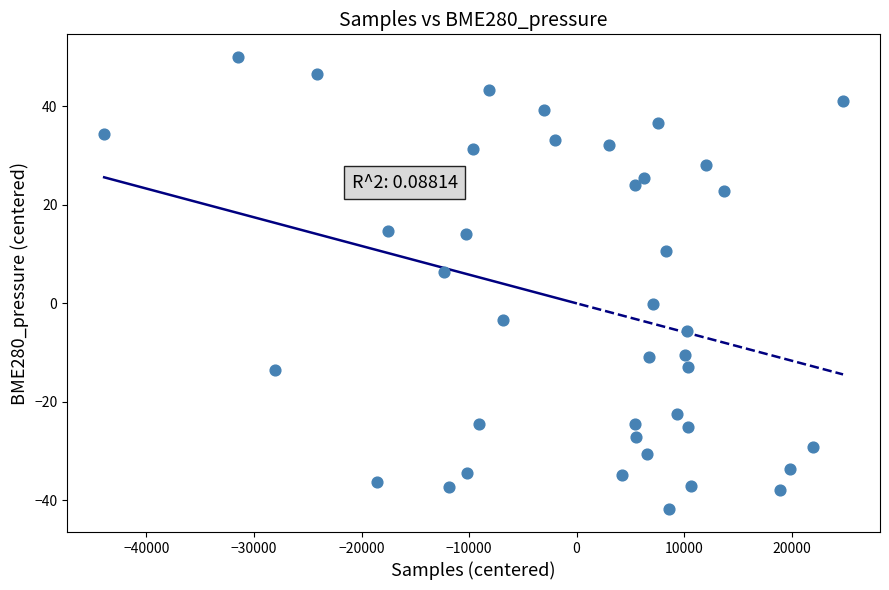

What Y value in the scatter plot is closest to 4?

6.4